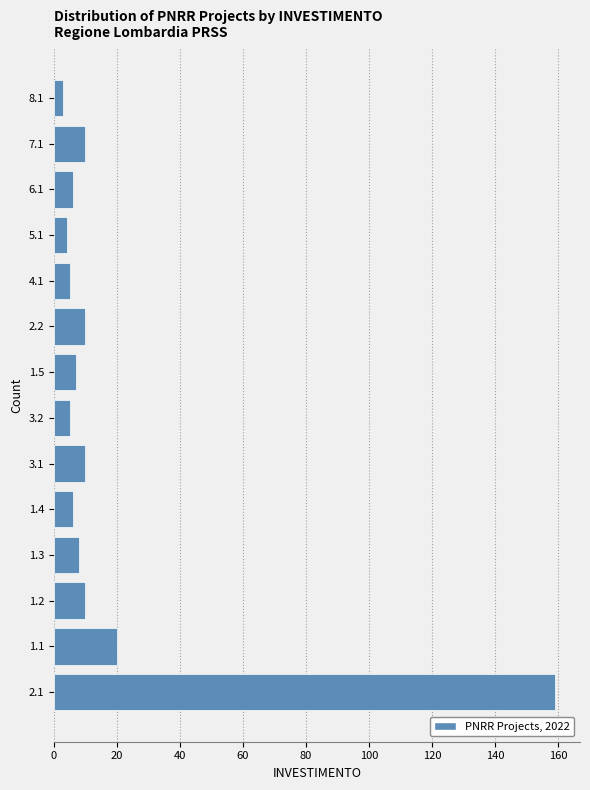

Reading bottom to top, list all the values displayed in this chart.

159	20	10	8	6	10	5	7	10	5	4	6	10	3